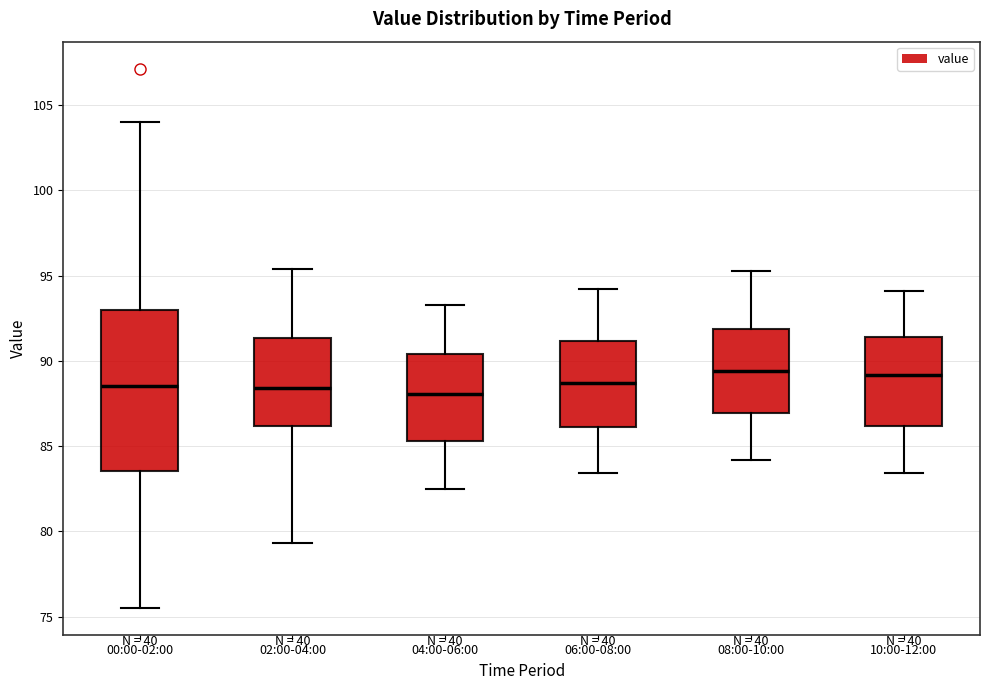

Which box is the tallest, from its lower edge to its upper edge?

00:00-02:00